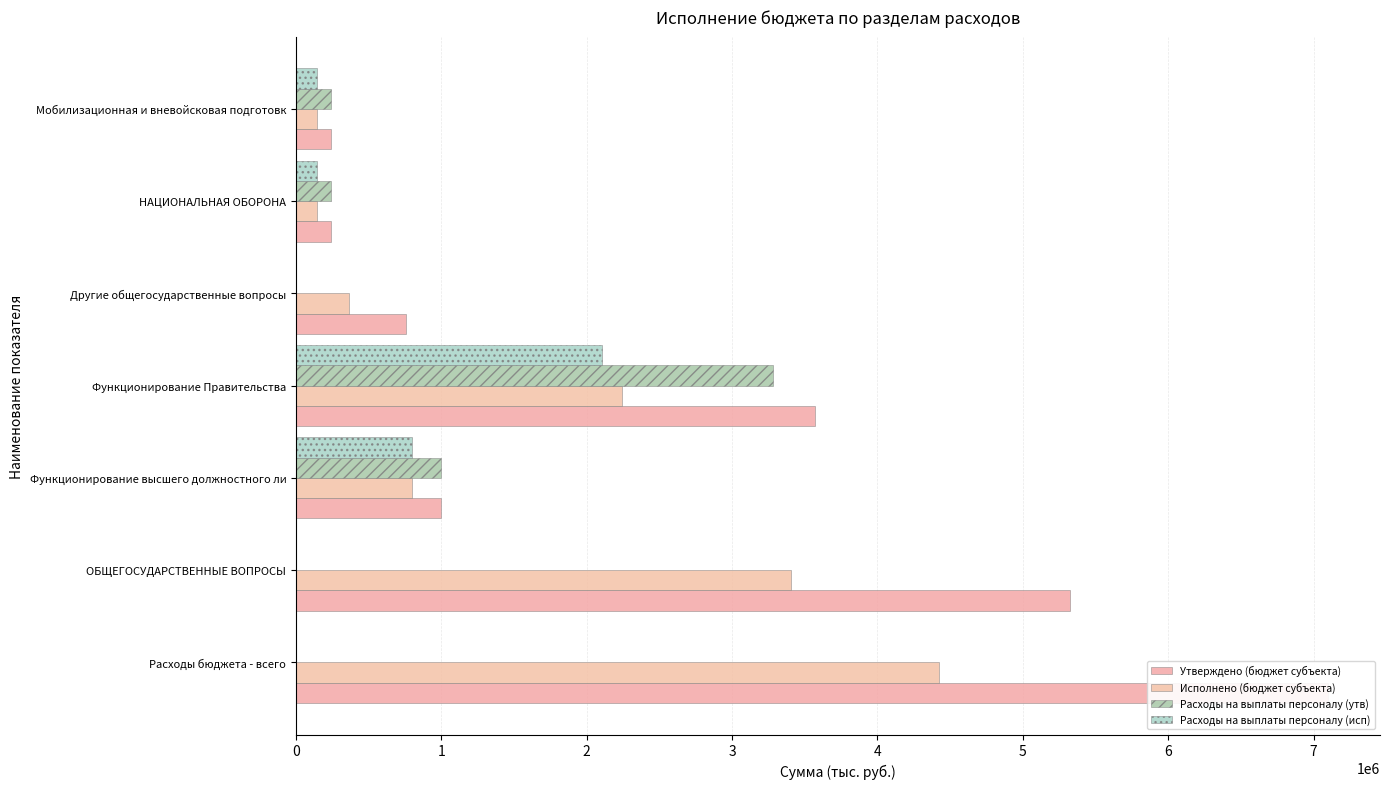

Which has a higher value, Мобилизационная и вневойсковая подготовк or НАЦИОНАЛЬНАЯ ОБОРОНА?

Мобилизационная и вневойсковая подготовк